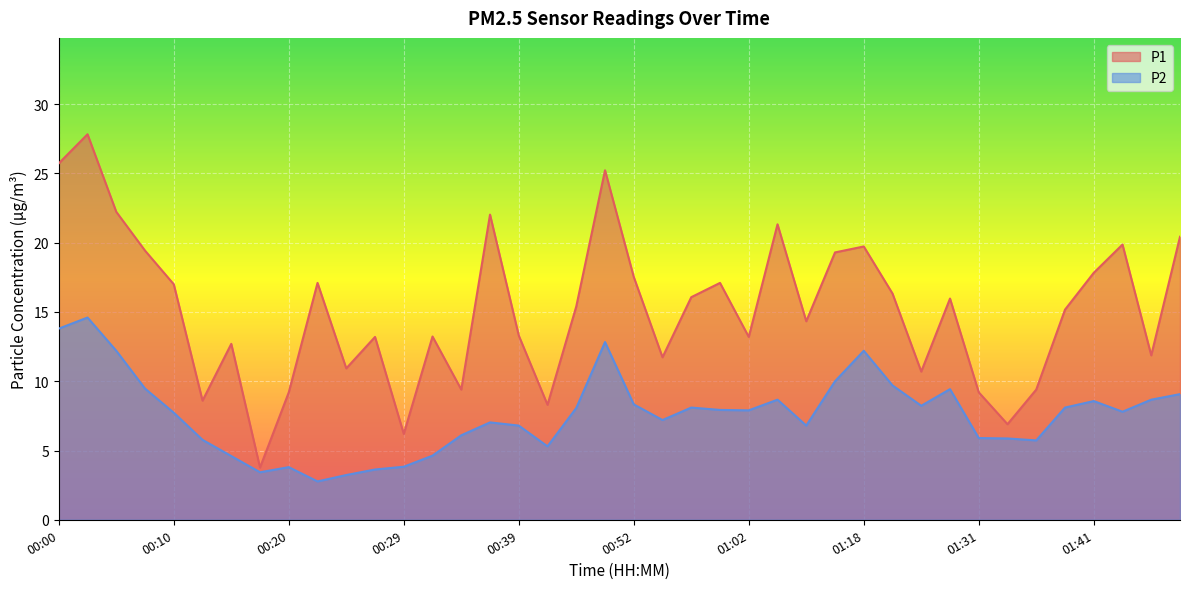

How many lines are shown in the chart?

2